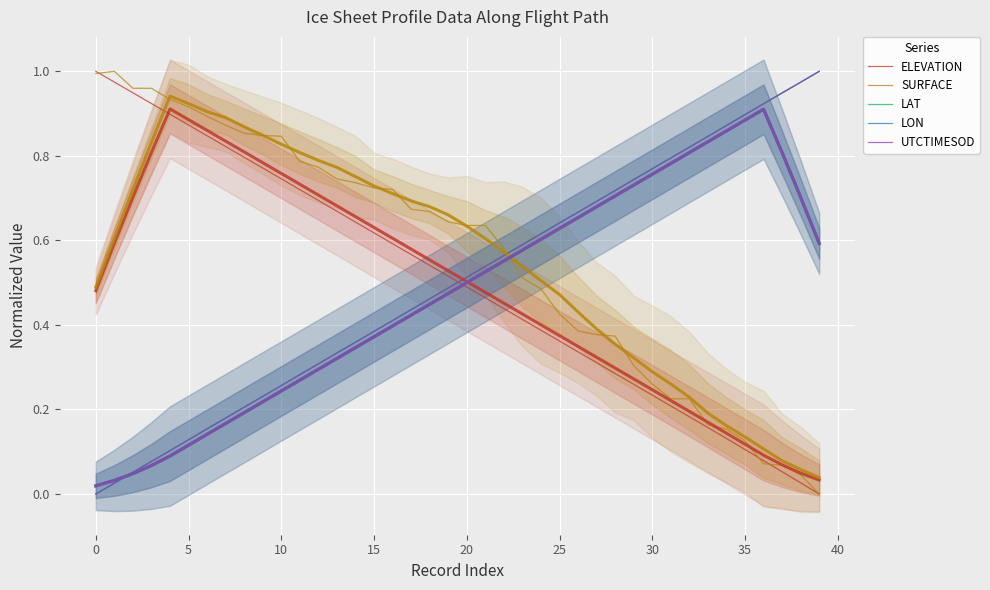

Which series changed the most between 12 and 16?

LAT